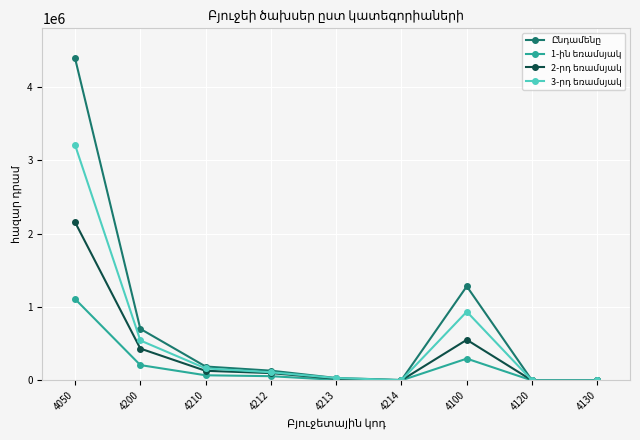

What is the greatest value displayed?

4392282.1